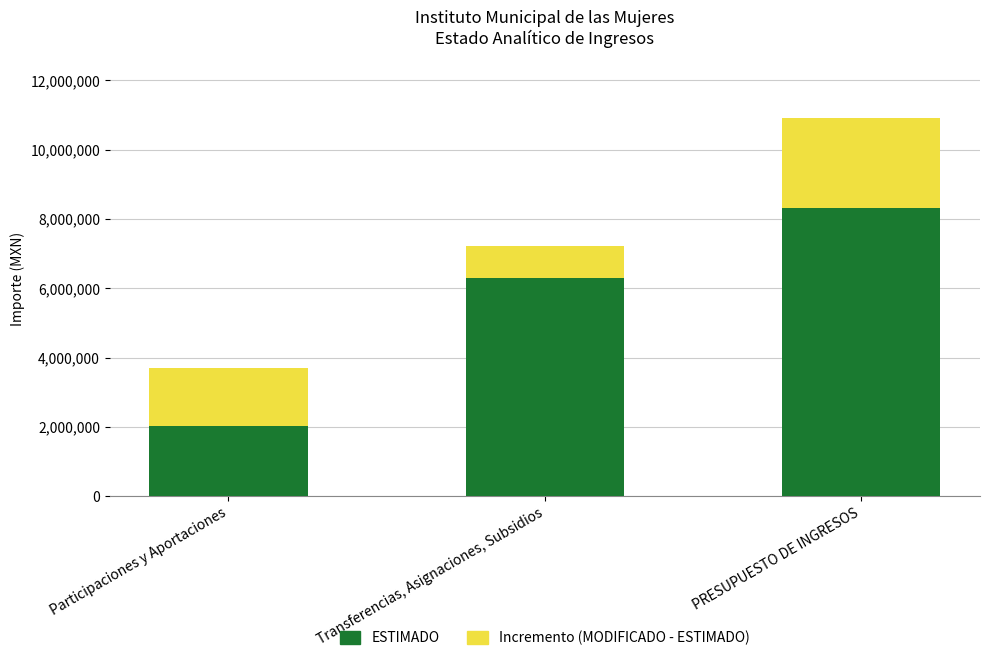

How many series are shown in this chart?

2